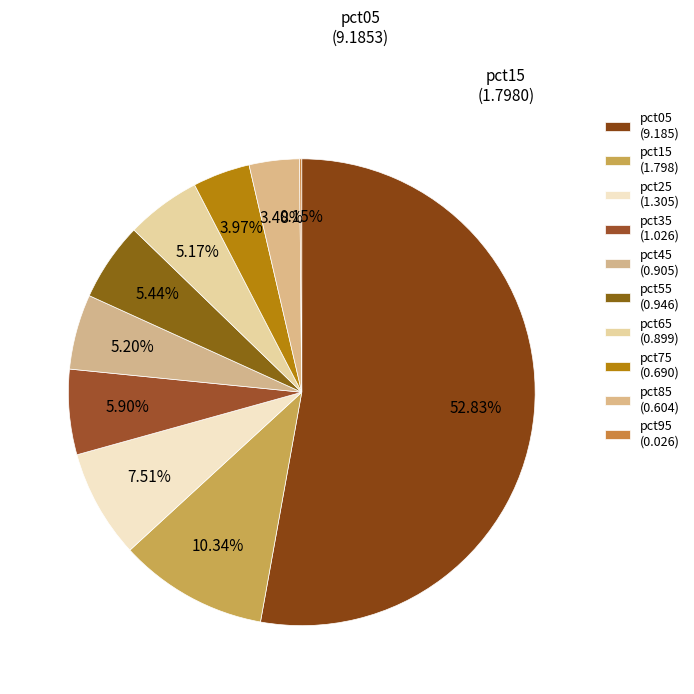

True or false: pct95 accounts for 6% of the total.

False